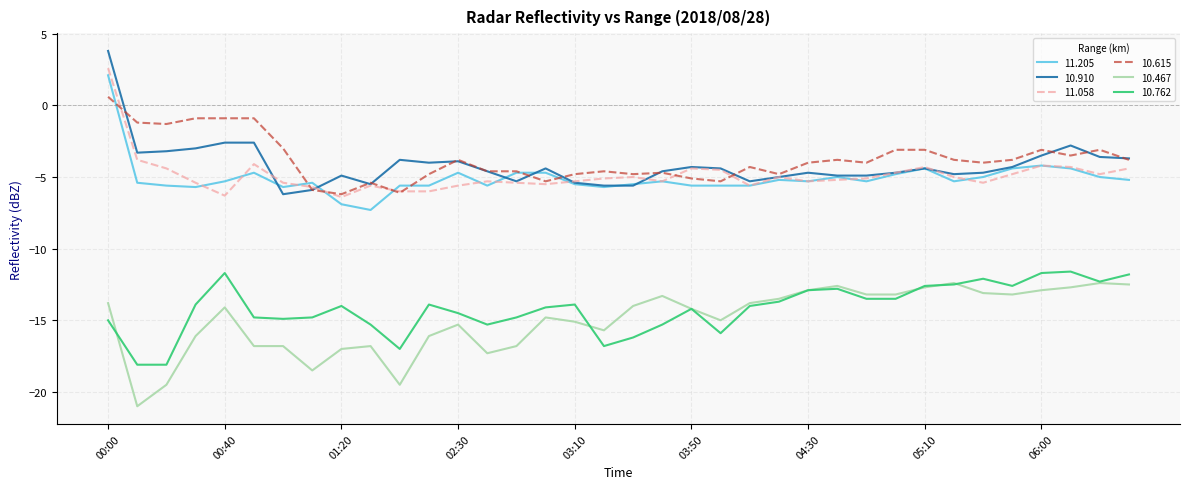

True or false: 10.467 and 10.910 intersect in this chart.

False